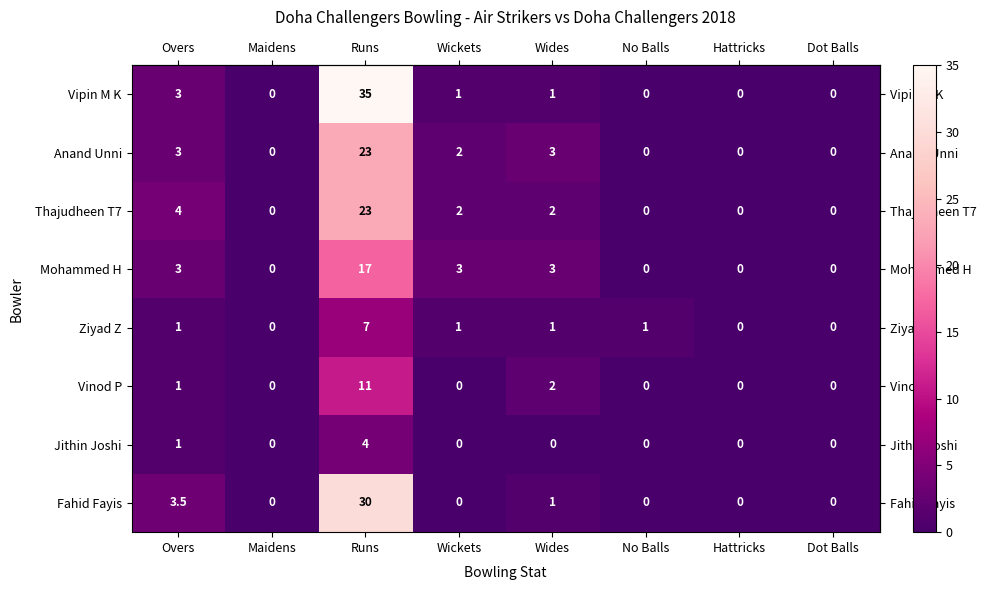

Where is Vinod P nearest to the value 5?

Wides